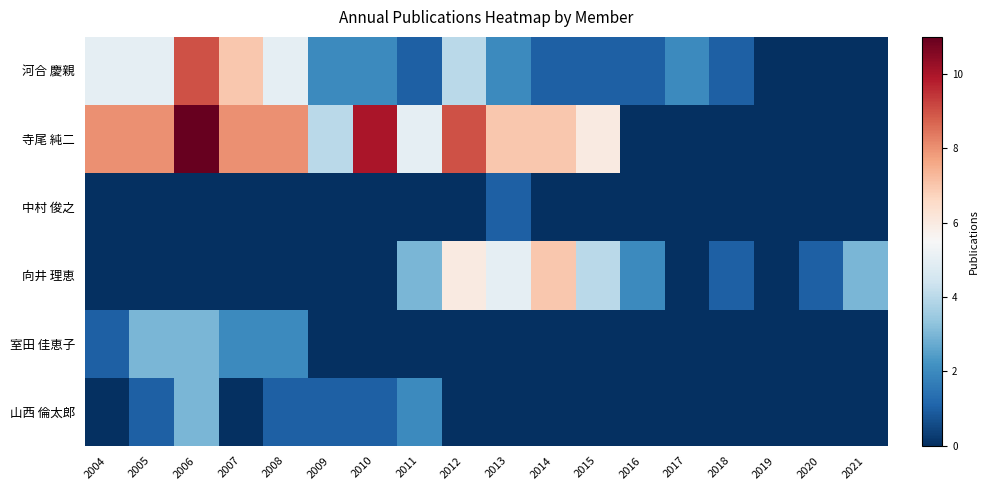

At which category is the sum across all series the highest?

2006